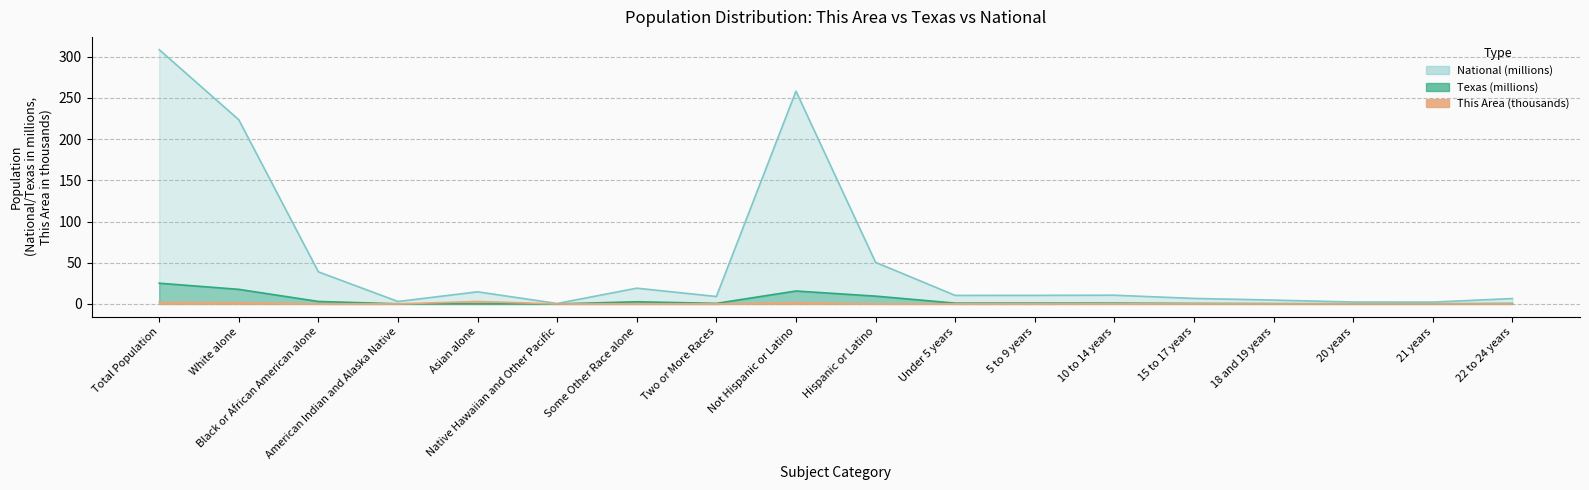

At which category does This Area reach its first local valley?

American Indian and Alaska Native